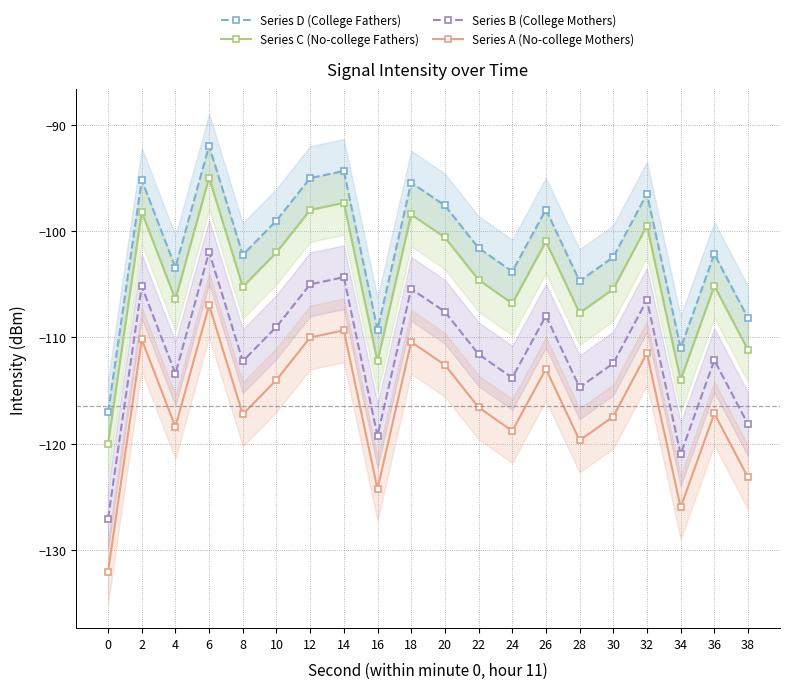

How many interior local valleys does the Series C (No-college Fathers) series have?

6